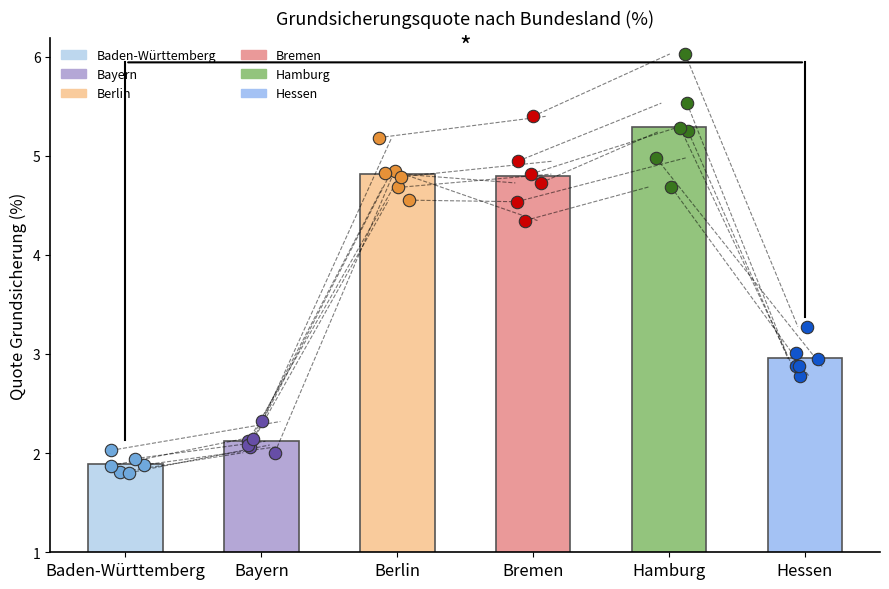

Which series reaches the minimum Y coordinate?

Baden-Württemberg